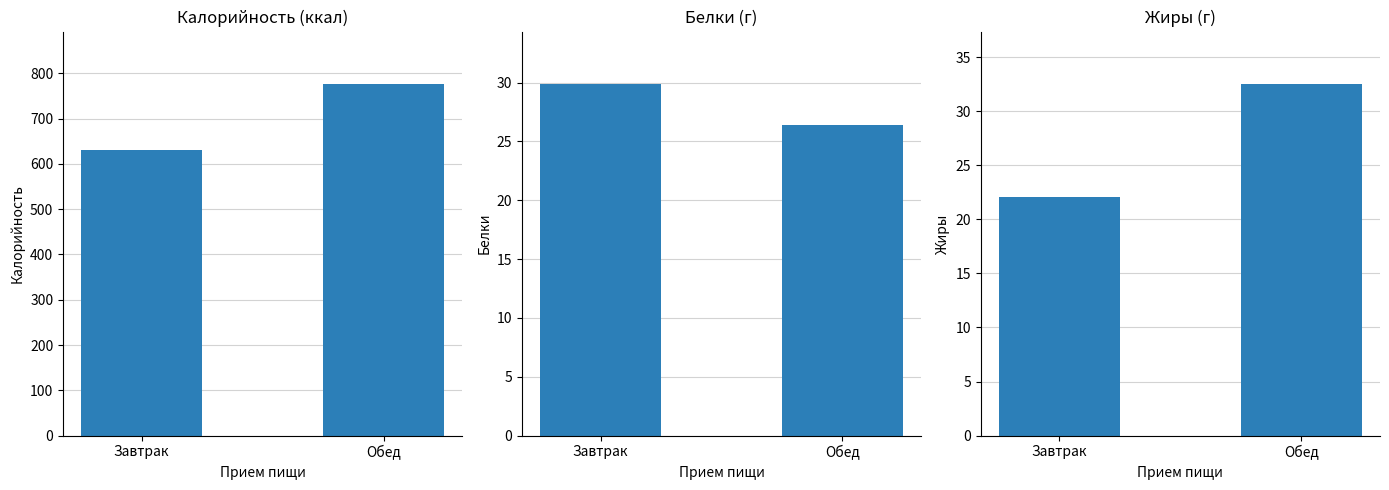

Reading left to right, what are all the values shown in this chart?

Калорийность: Завтрак=631.1	Обед=775.9
Белки: Завтрак=29.9	Обед=26.4
Жиры: Завтрак=22.1	Обед=32.5